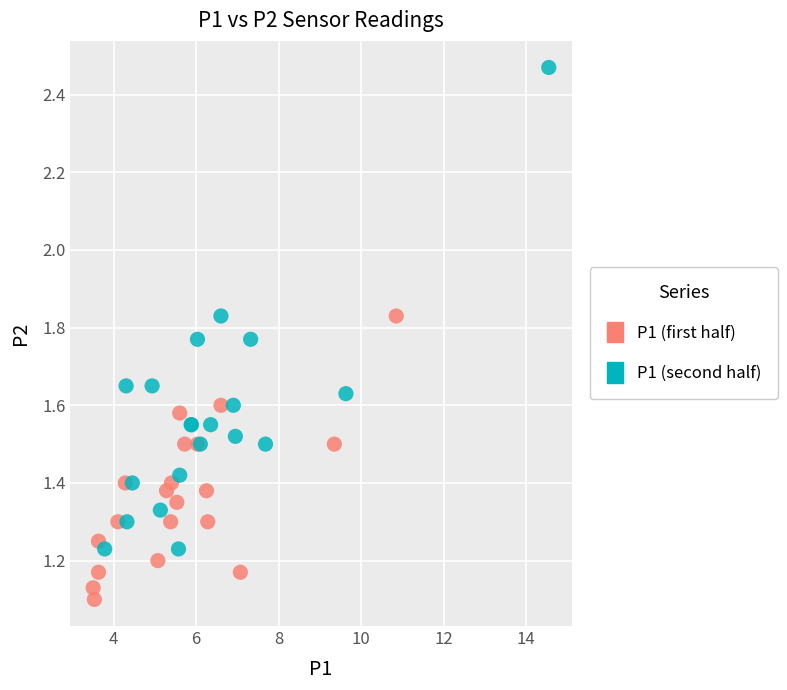

Which series reaches the maximum Y coordinate?

P1 (second half)